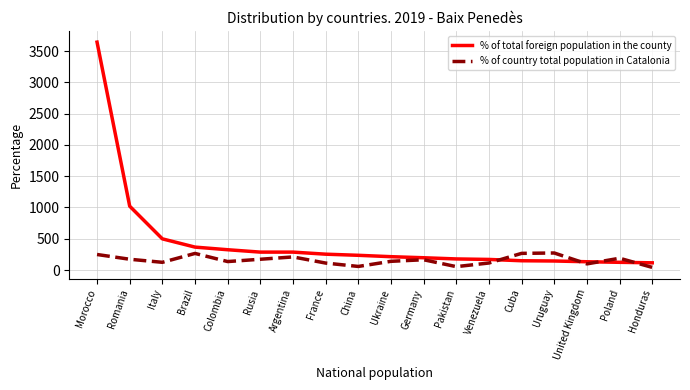

Rank the series by their maximum value, from lowest to highest.

% of country total population in Catalonia, % of total foreign population in the county